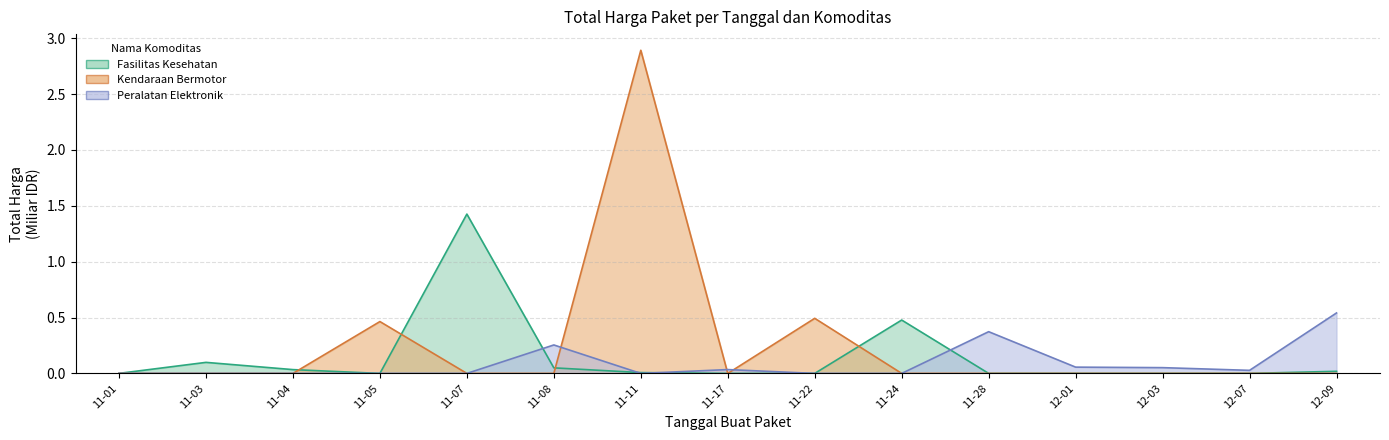

How many data points in Peralatan Elektronik are above 0?

7